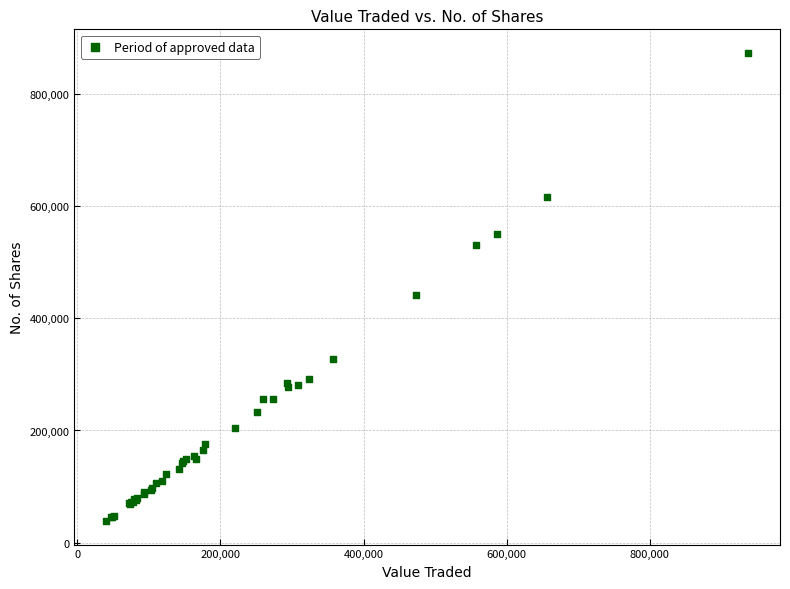

What Y value in the scatter plot is closest to 456127?

441979